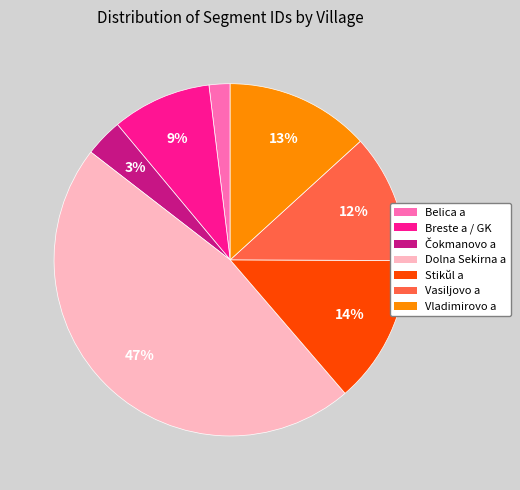

To the nearest percent, what is the average slice percentage?

14%